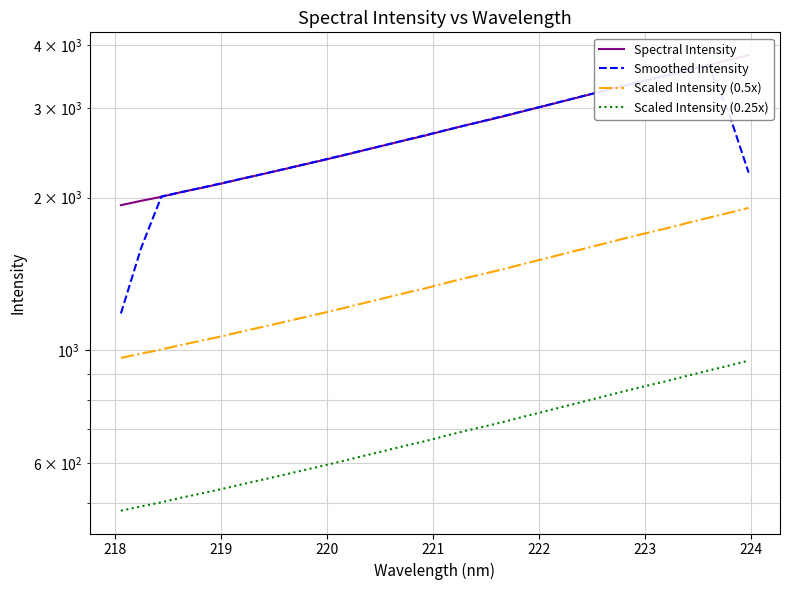

True or false: Scaled Intensity (0.5x) has more than 0 interior local peaks.

False